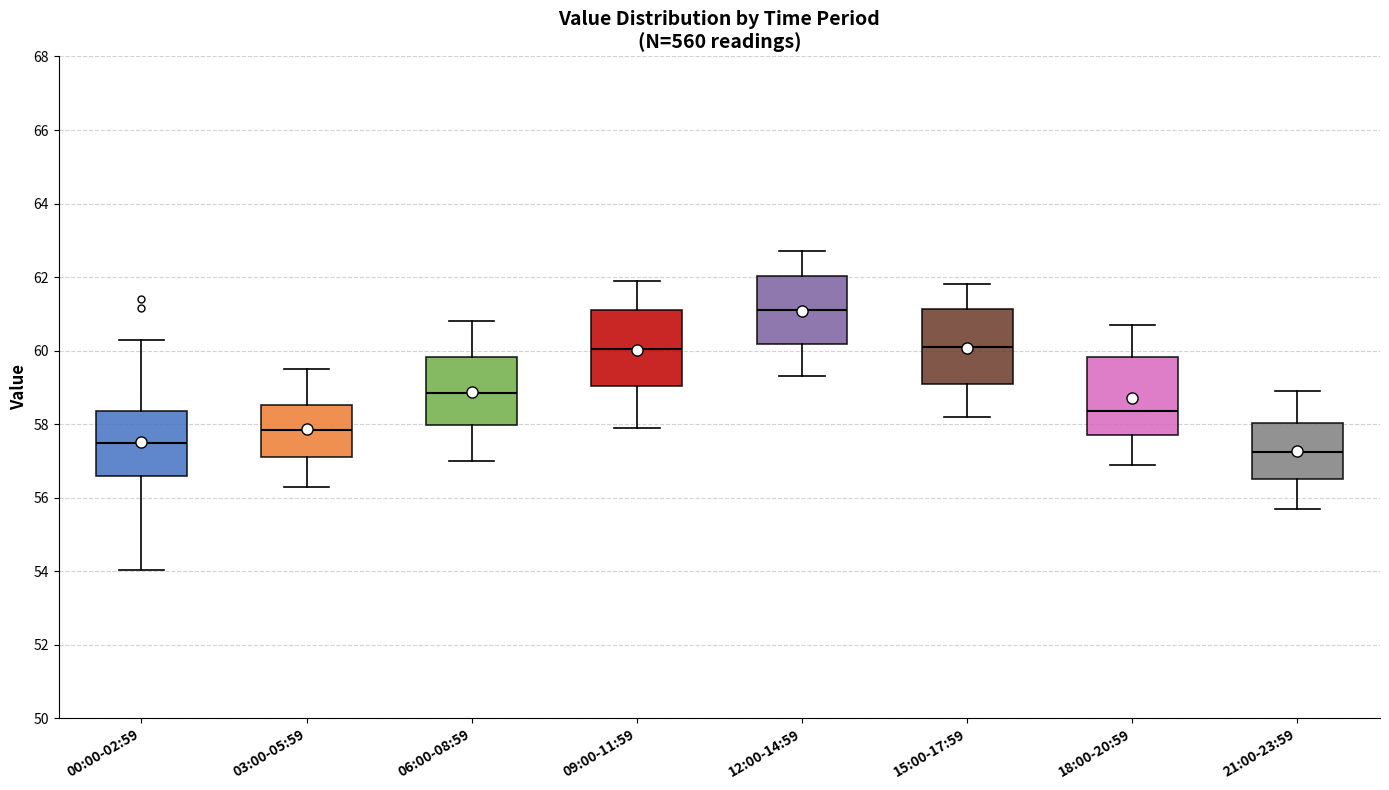

Reading left to right, read every box against the y-axis: the position of its median line, the range the box covers, and the ends of its whiskers. The values are not printed on the chart, so give them approximately, as read against the axis.

00:00-02:59: median 57.4, box 56.6 to 58.4, whiskers 54.0 to 60.4
03:00-05:59: median 57.8, box 57.2 to 58.6, whiskers 56.4 to 59.6
06:00-08:59: median 58.8, box 58.0 to 59.8, whiskers 57.0 to 60.8
09:00-11:59: median 60.0, box 59.0 to 61.2, whiskers 58.0 to 62.0
12:00-14:59: median 61.2, box 60.2 to 62.0, whiskers 59.4 to 62.8
15:00-17:59: median 60.2, box 59.2 to 61.2, whiskers 58.2 to 61.8
18:00-20:59: median 58.4, box 57.8 to 59.8, whiskers 57.0 to 60.8
21:00-23:59: median 57.2, box 56.6 to 58.0, whiskers 55.8 to 59.0